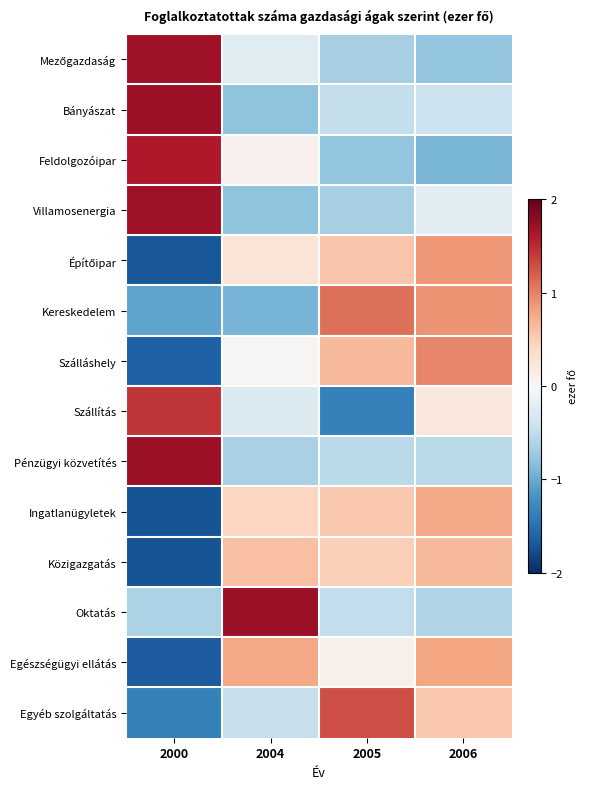

At 2000, list the series in order from largest to smallest.

Pénzügyi közvetítés, Bányászat, Mezőgazdaság, Villamosenergia, Feldolgozóipar, Szállítás, Oktatás, Kereskedelem, Egyéb szolgáltatás, Szálláshely, Egészségügyi ellátás, Építőipar, Ingatlanügyletek, Közigazgatás